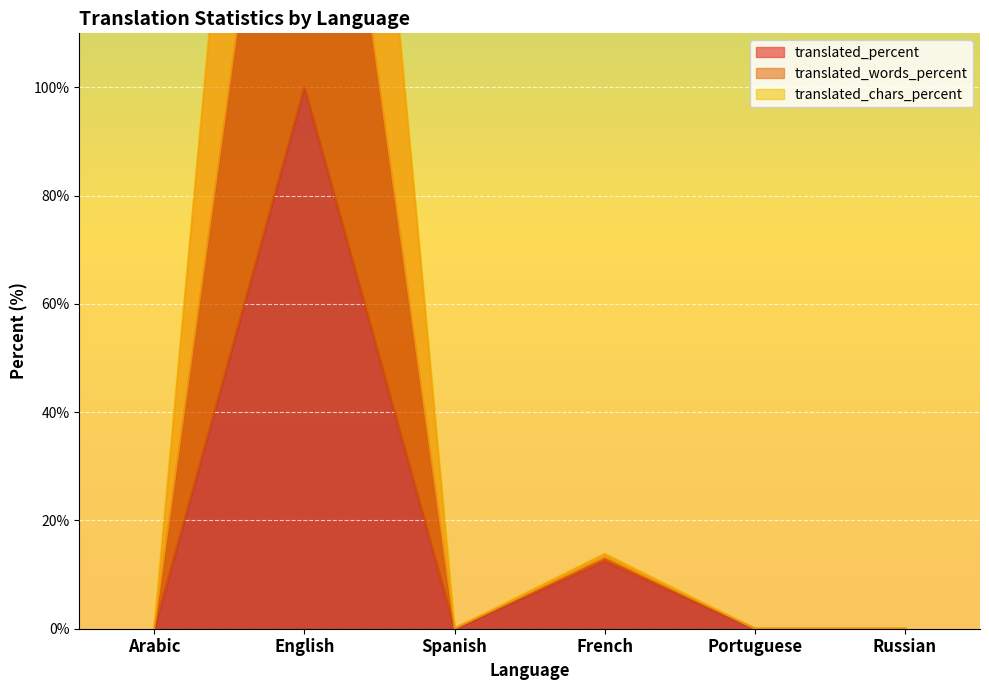

True or false: translated_words_percent and translated cross at least once.

False